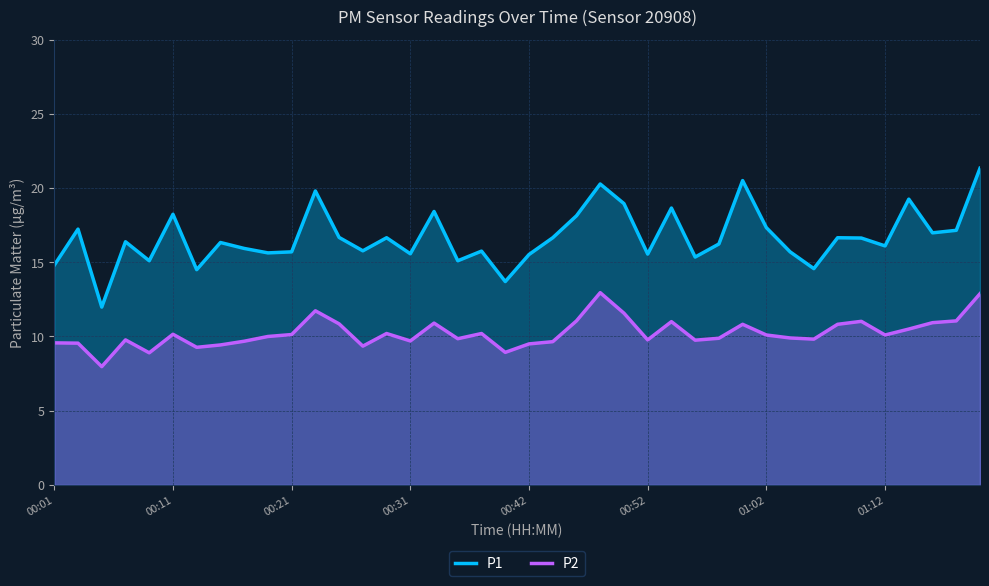

How many lines are shown in the chart?

2